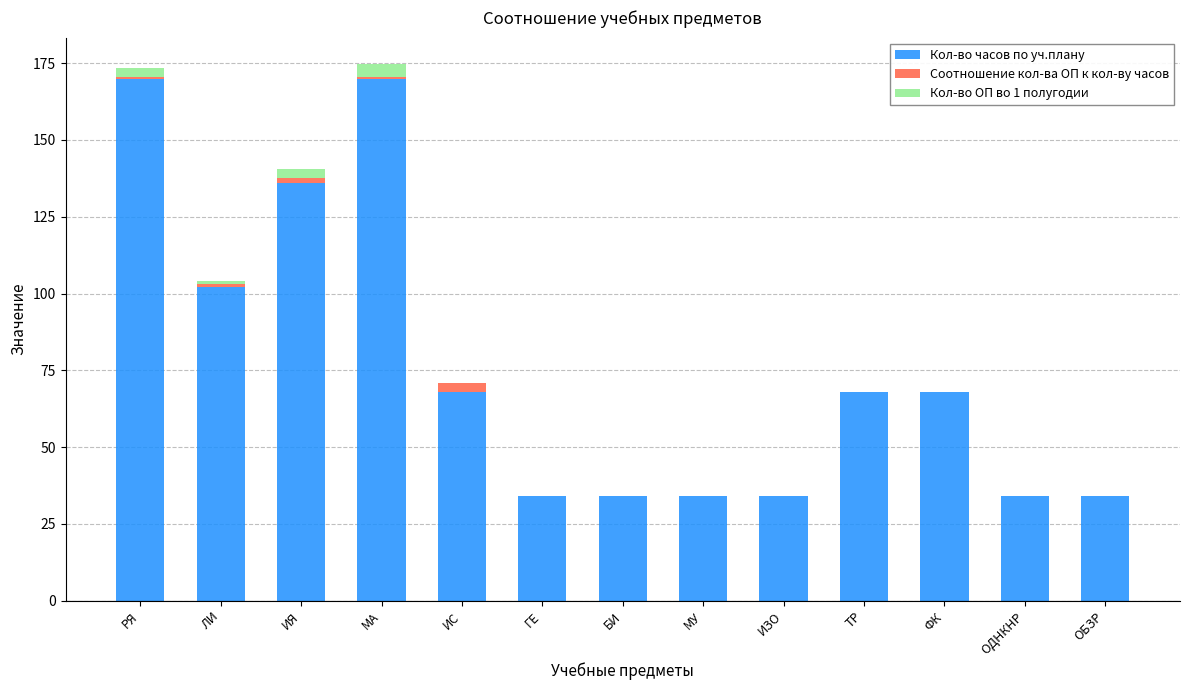

What is the highest value of the Кол-во часов по уч.плану series?

170.0